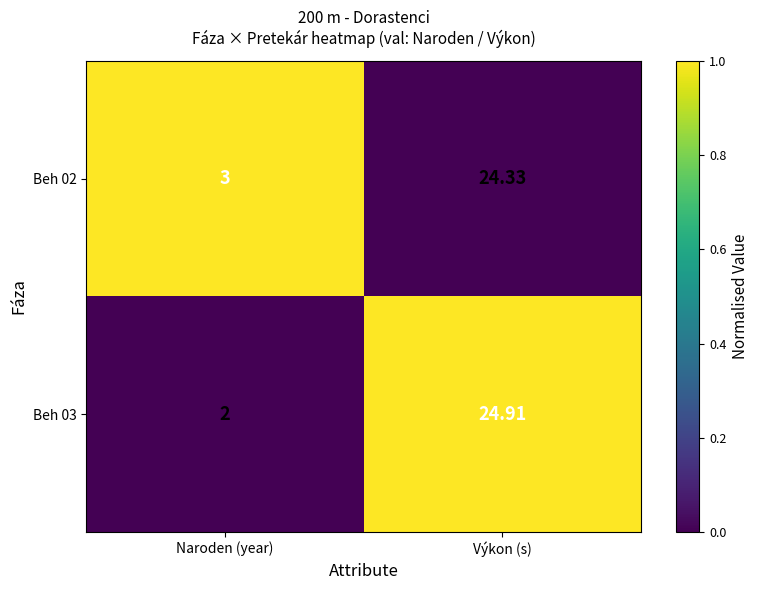

At which label does Beh 02 reach its minimum?

Naroden (year)